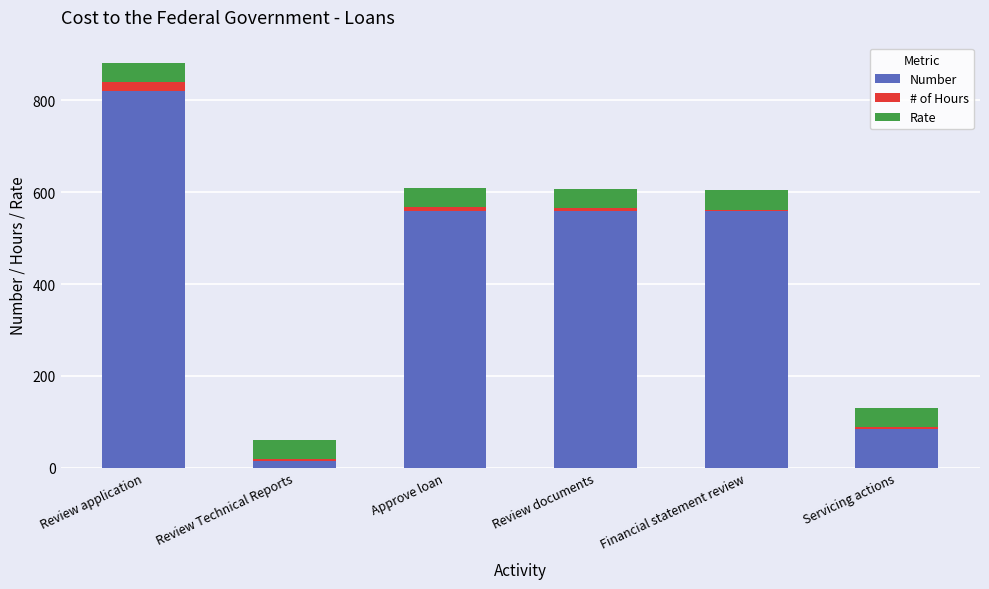

What is the difference between the second highest and second lowest values in the Number series?

475